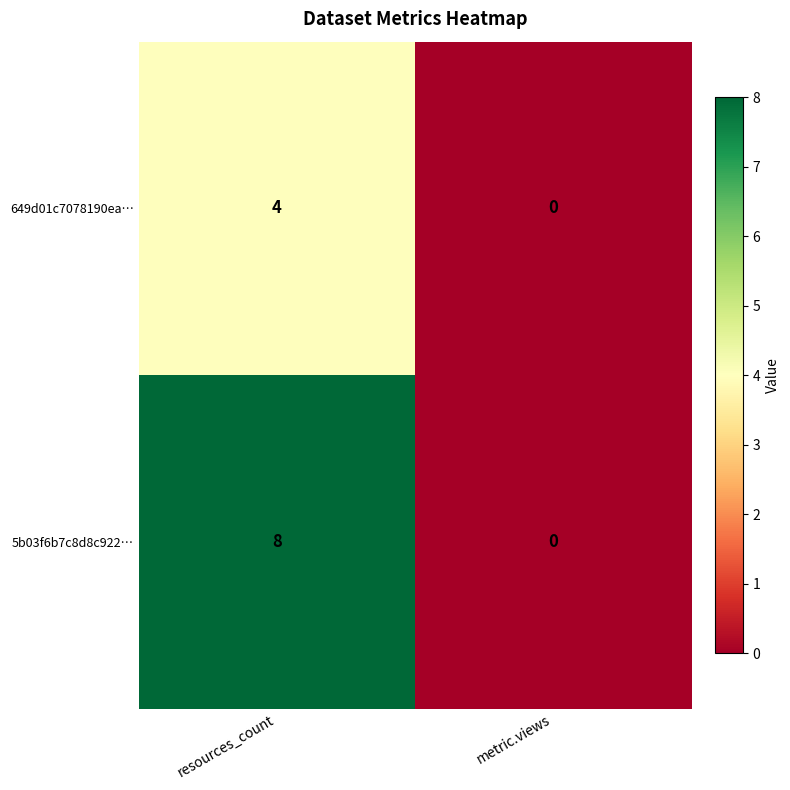

What is the sum of all 5b03f6b7c8d8c922… values?

8